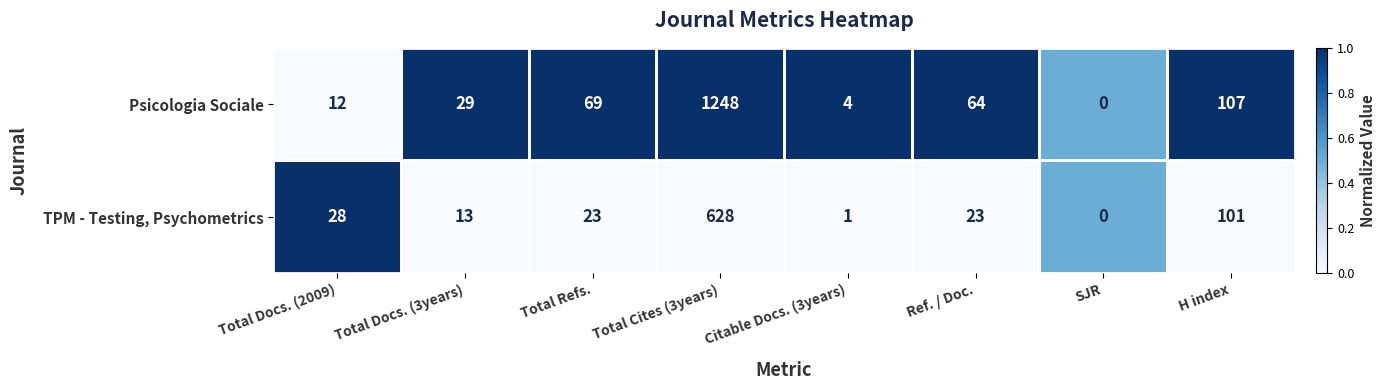

Is it true that TPM - Testing, Psychometrics equals 101 at H index?

True